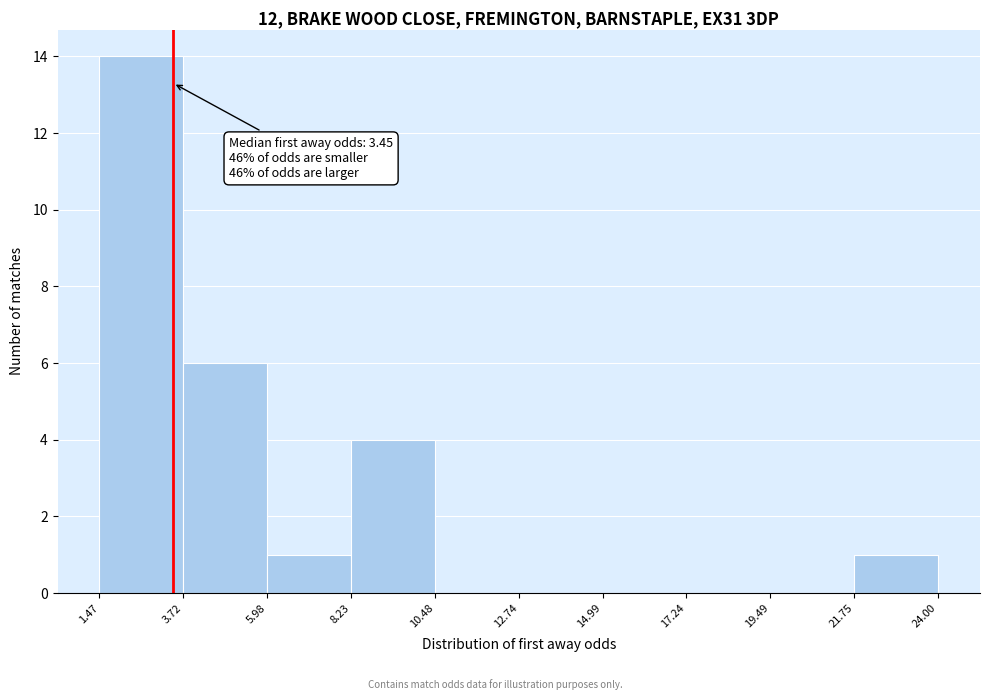

Over which range of the x-axis is the bar tallest?

1.47 to 3.72